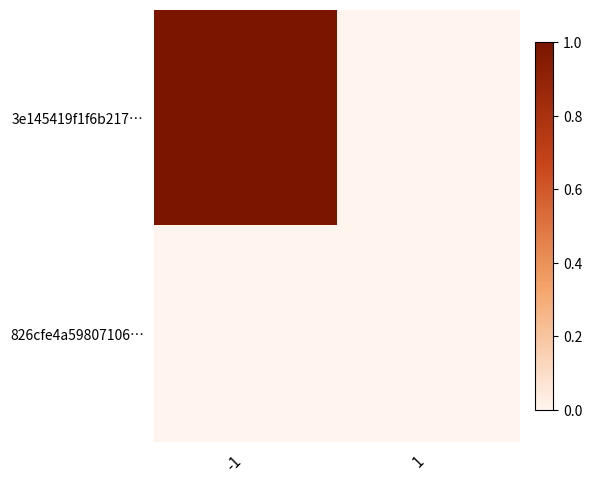

Rank the series by their maximum value, from lowest to highest.

826cfe4a59807106…, 3e145419f1f6b217…